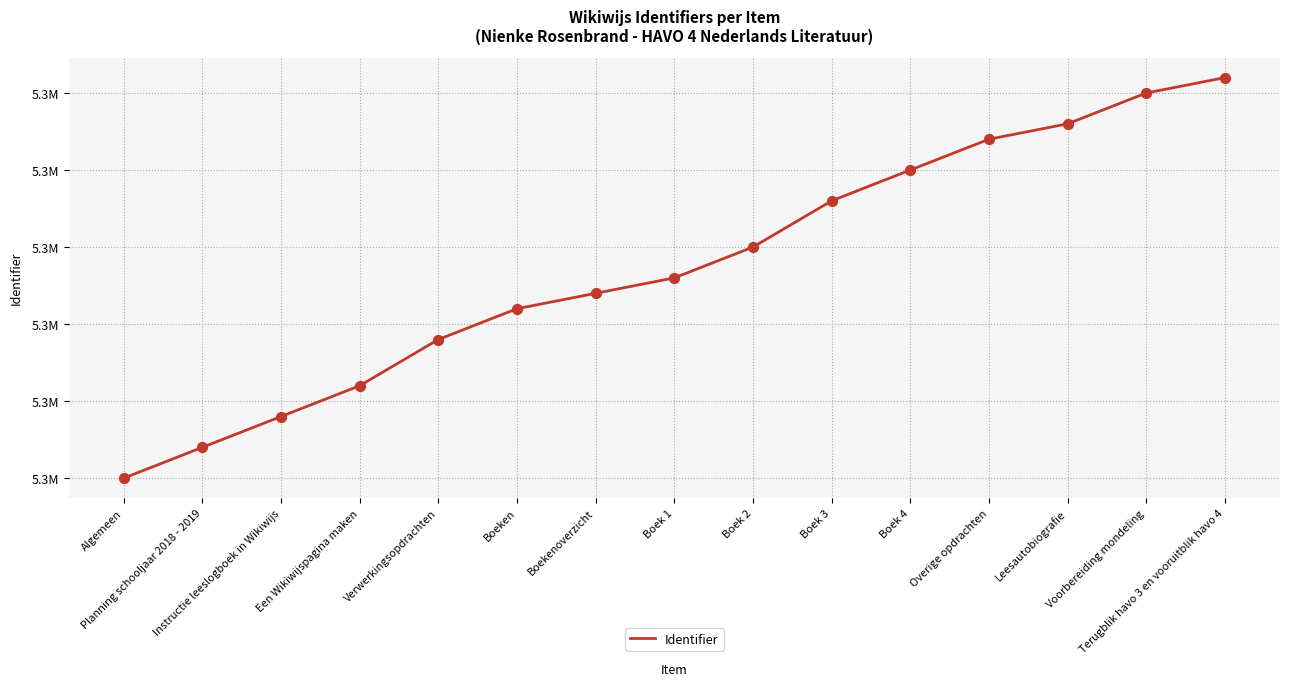

Approximately how many times larger is the value at Overige opdrachten compared to Terugblik havo 3 en vooruitblik havo 4?

1.0